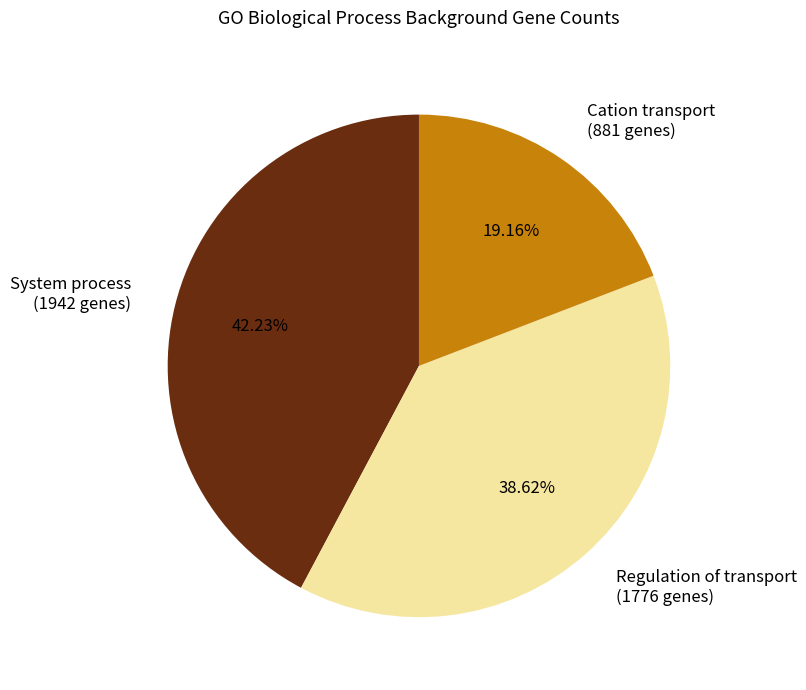

Approximately how many times larger is the value at Cation transport compared to Regulation of transport?

0.5